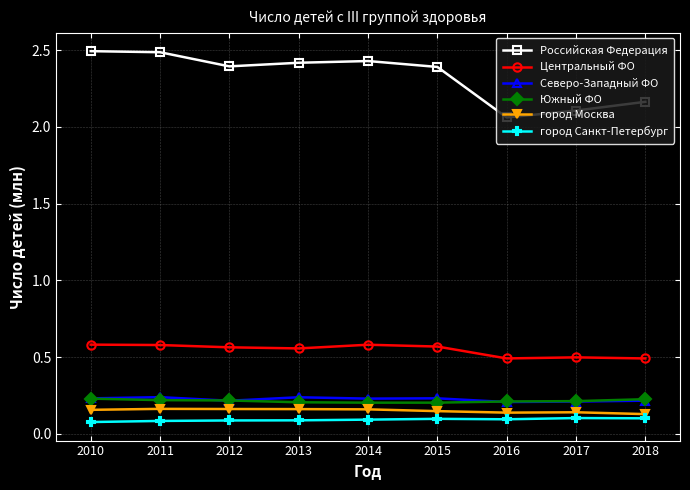

What is the highest value of the Российская Федерация series?

2.5